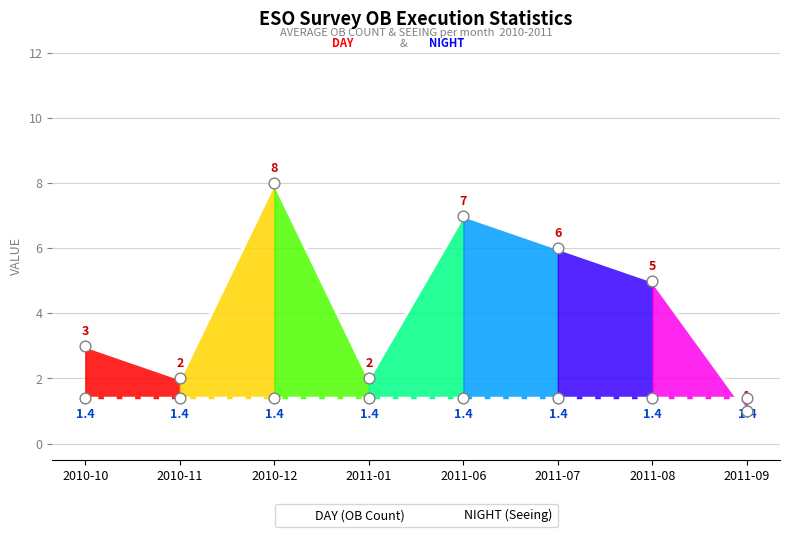

Is the value of DAY (OB Count) at 2011-06 greater than the value of NIGHT (Seeing) at 2011-06?

Yes